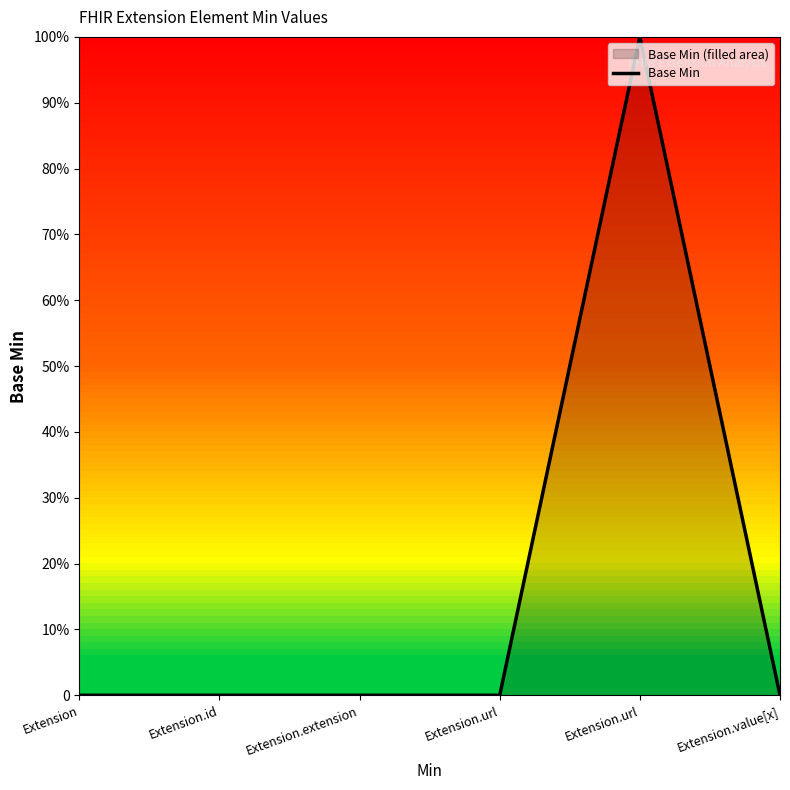

What is the difference between the maximum and minimum values?

1